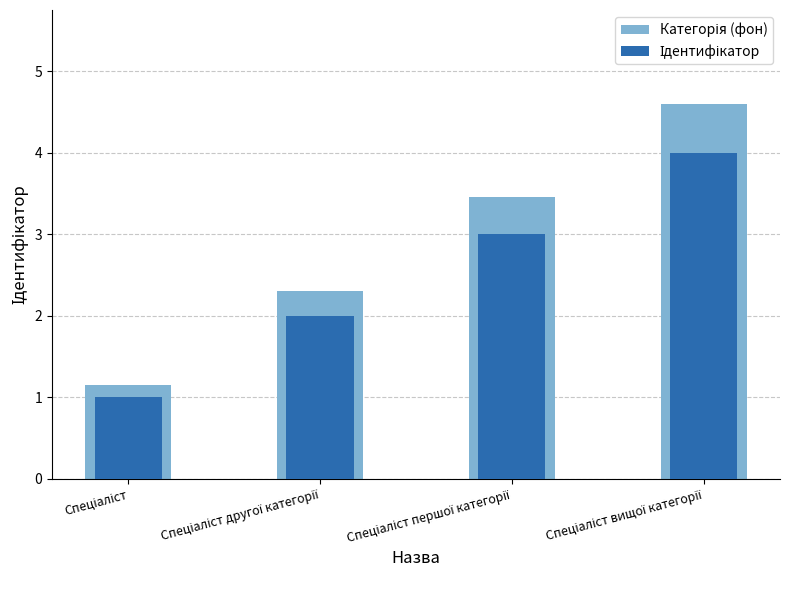

At which label does Категорія (фон) reach its minimum?

Спеціаліст